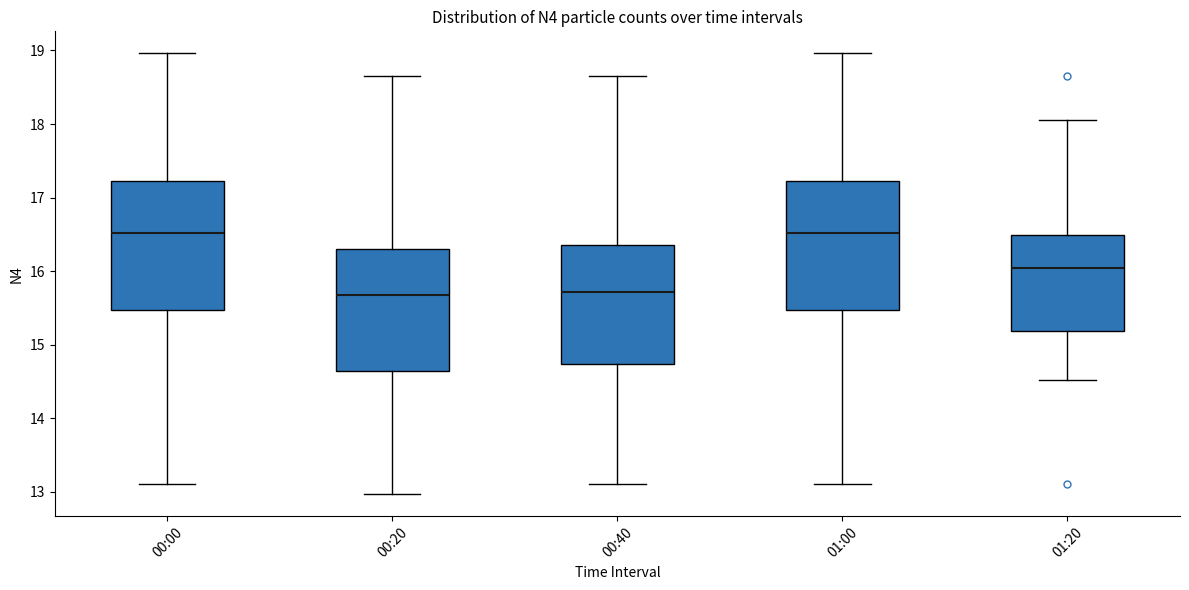

Reading left to right, read every box against the y-axis: the position of its median line, the range the box covers, and the ends of its whiskers. The values are not printed on the chart, so give them approximately, as read against the axis.

00:00: median 16.5, box 15.5 to 17.2, whiskers 13.1 to 19.0
00:20: median 15.7, box 14.6 to 16.3, whiskers 13.0 to 18.7
00:40: median 15.7, box 14.7 to 16.4, whiskers 13.1 to 18.7
01:00: median 16.5, box 15.5 to 17.2, whiskers 13.1 to 19.0
01:20: median 16.0, box 15.2 to 16.5, whiskers 14.5 to 18.1